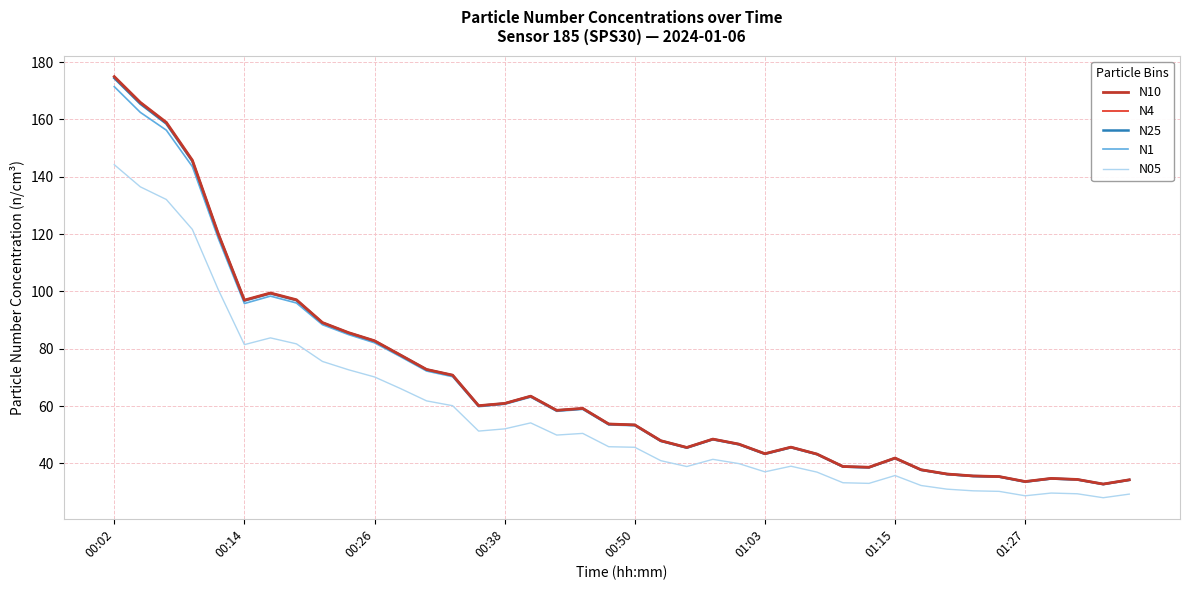

True or false: N1 and N05 cross at least once.

False